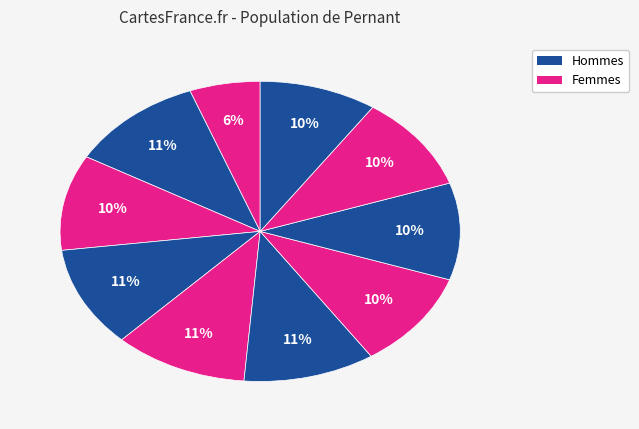

Is there any slice that represents more than half of the pie?

No